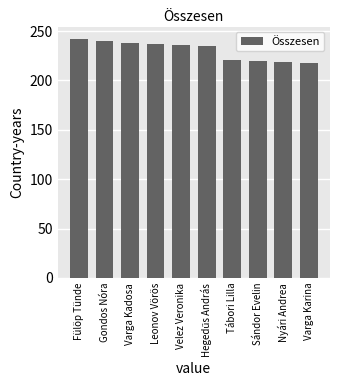

What is the approximate value at Varga Karina?

217.5